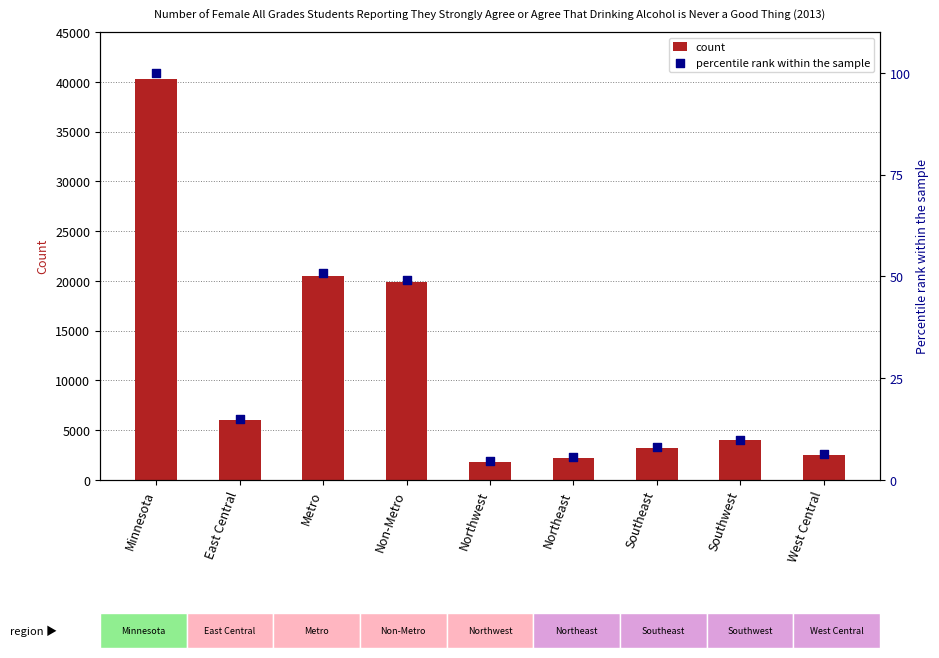

At how many categories does at least one series exceed 16925?

3